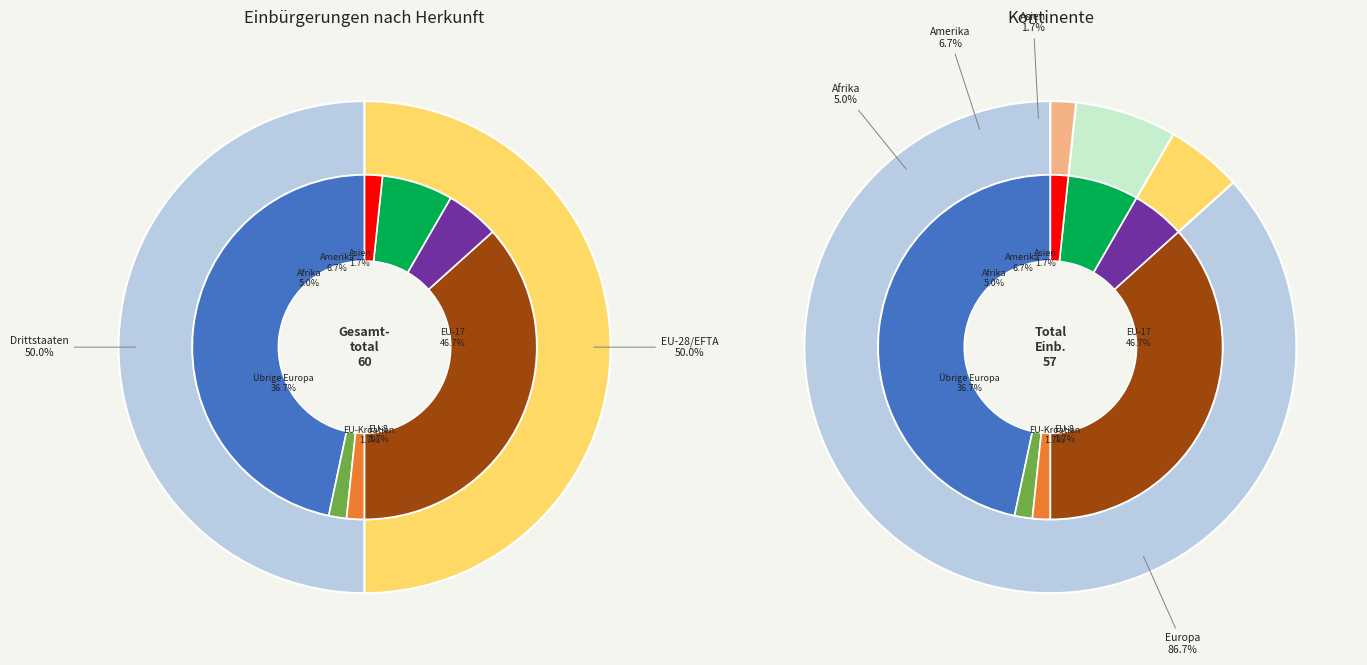

To the nearest percent, what is the average slice percentage?

11%